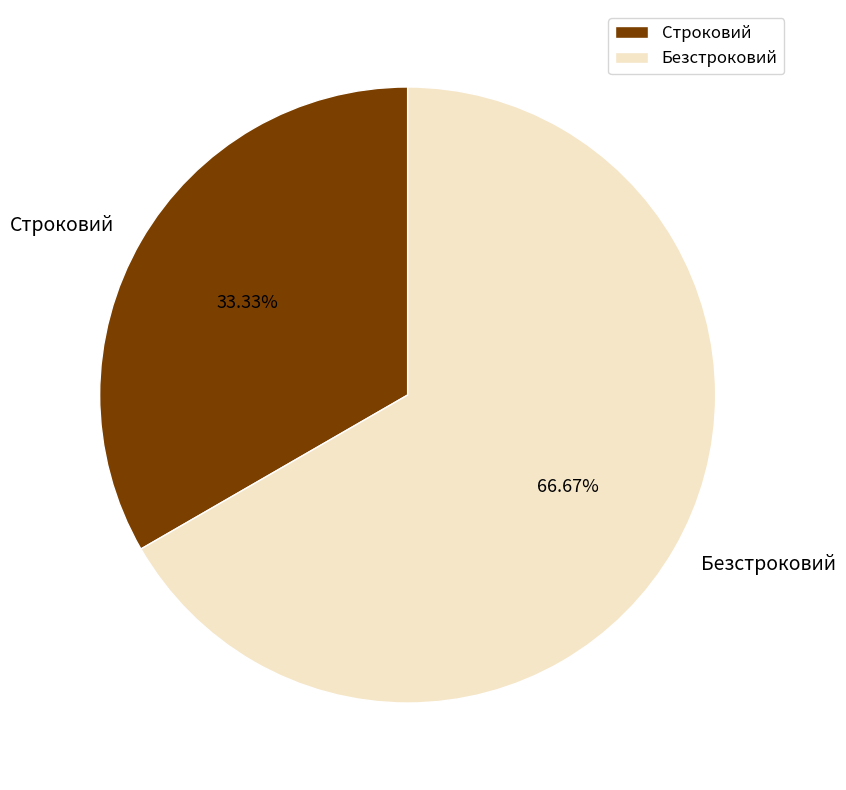

To the nearest percent, what percentage of the pie is Безстроковий?

67%